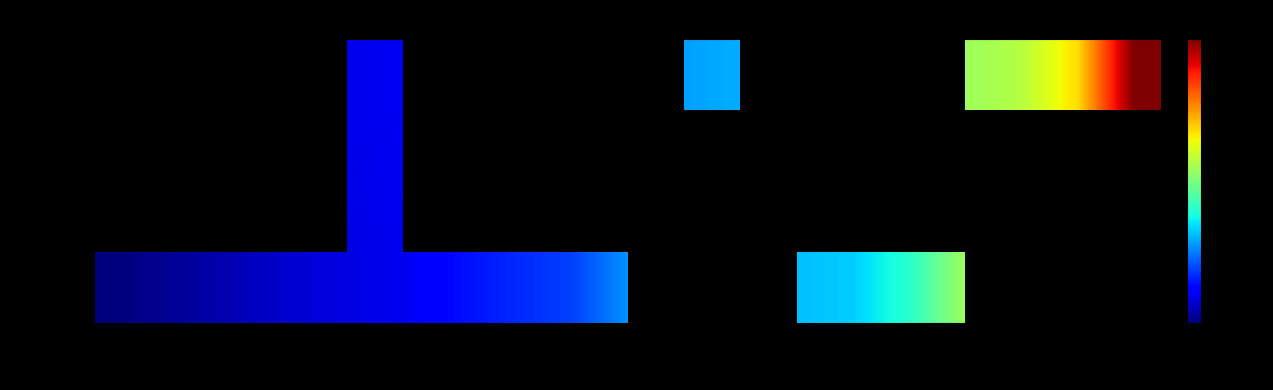

True or false: Vote has a value of 2045718228.5 at 05-30.

False